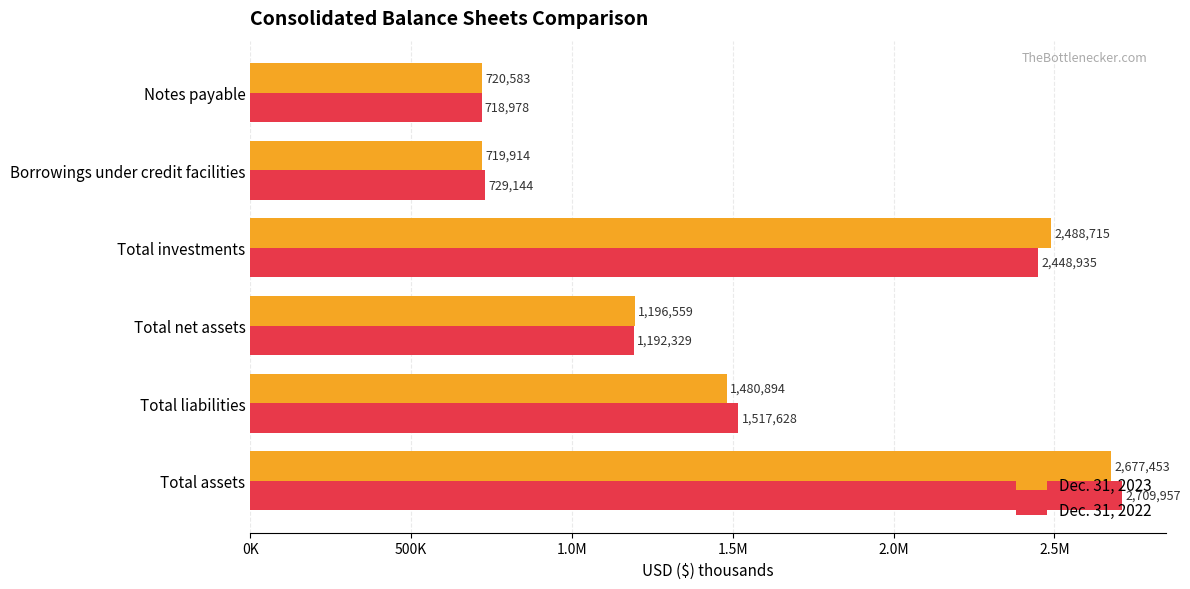

What is the minimum value for Dec. 31, 2023?

719914